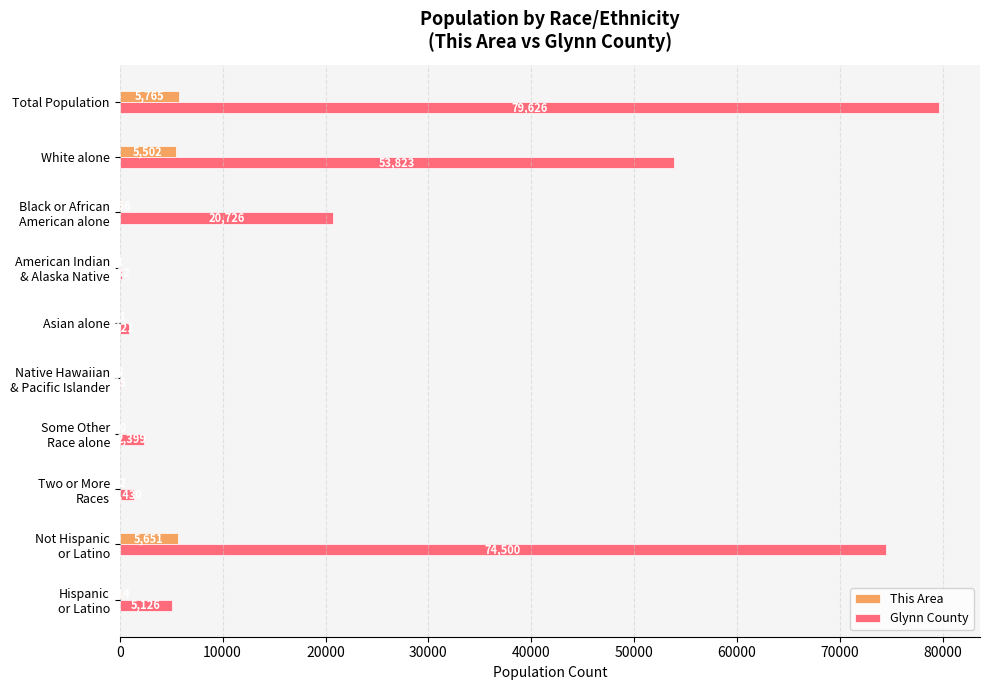

At which category is the sum across all series the highest?

Total Population